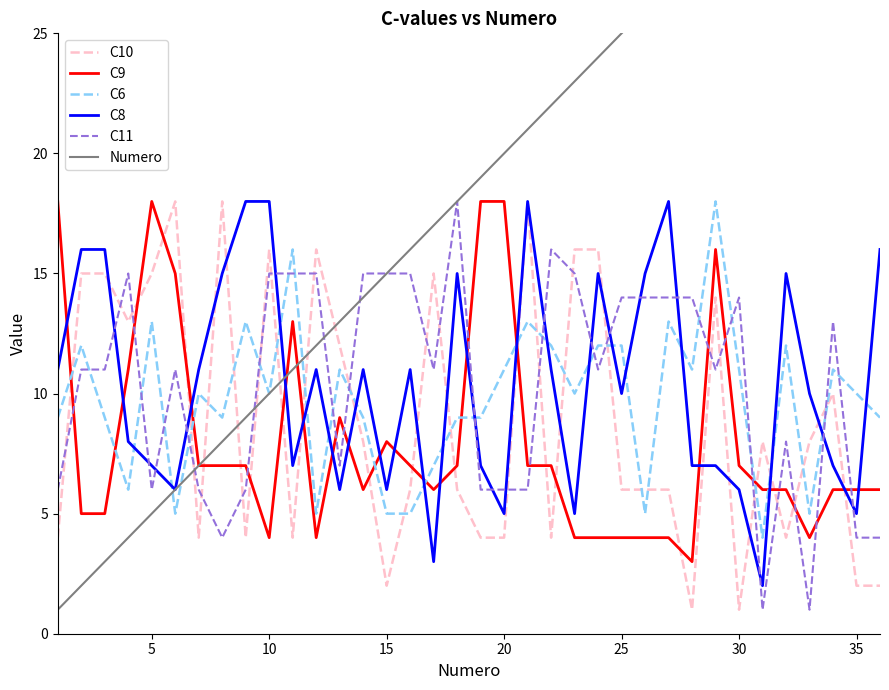

At how many categories does at least one series exceed 17?

25